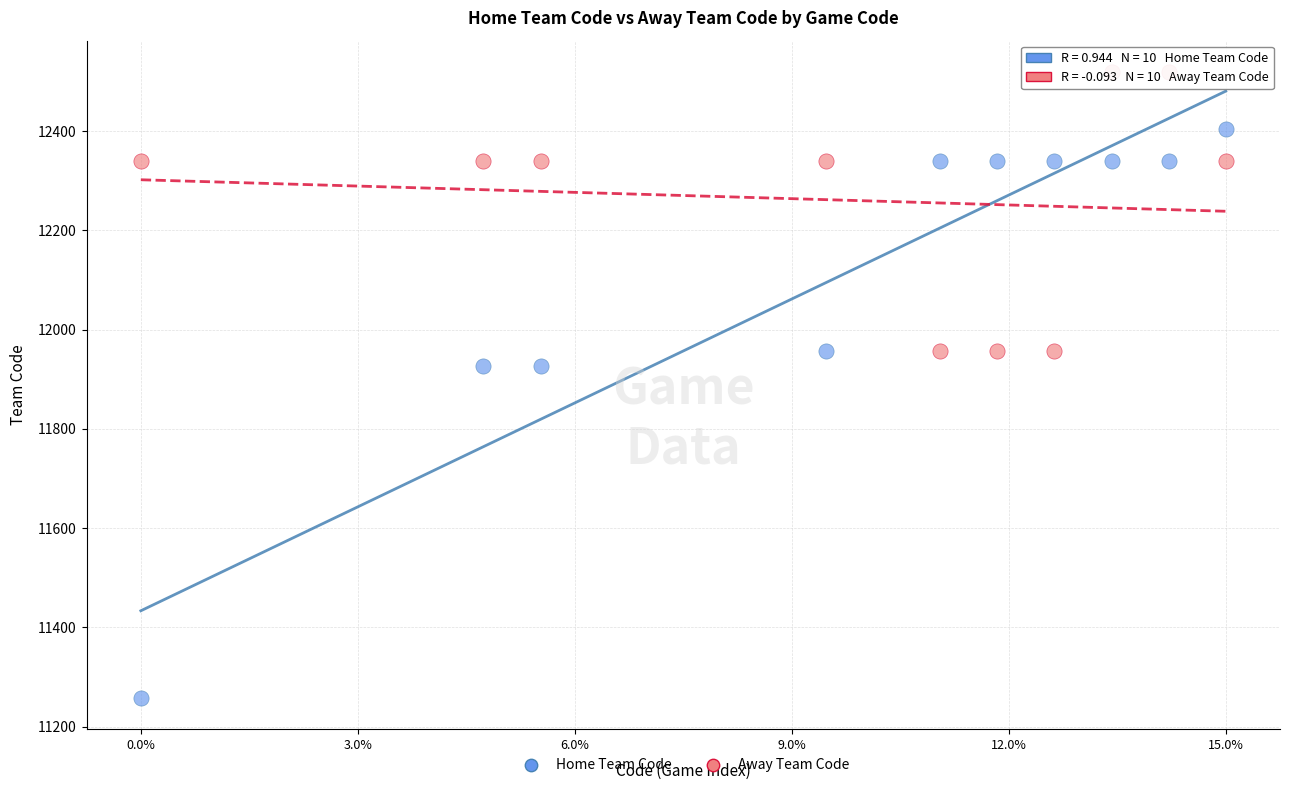

Which series reaches the maximum Y coordinate?

Away Team Code